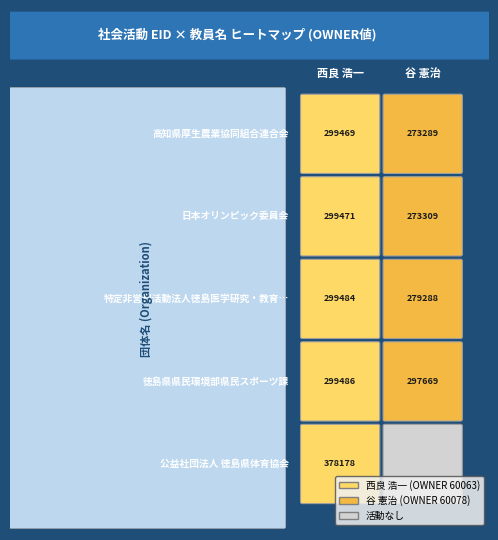

Is it true that 谷 憲治 equals 409582 at 0?

False